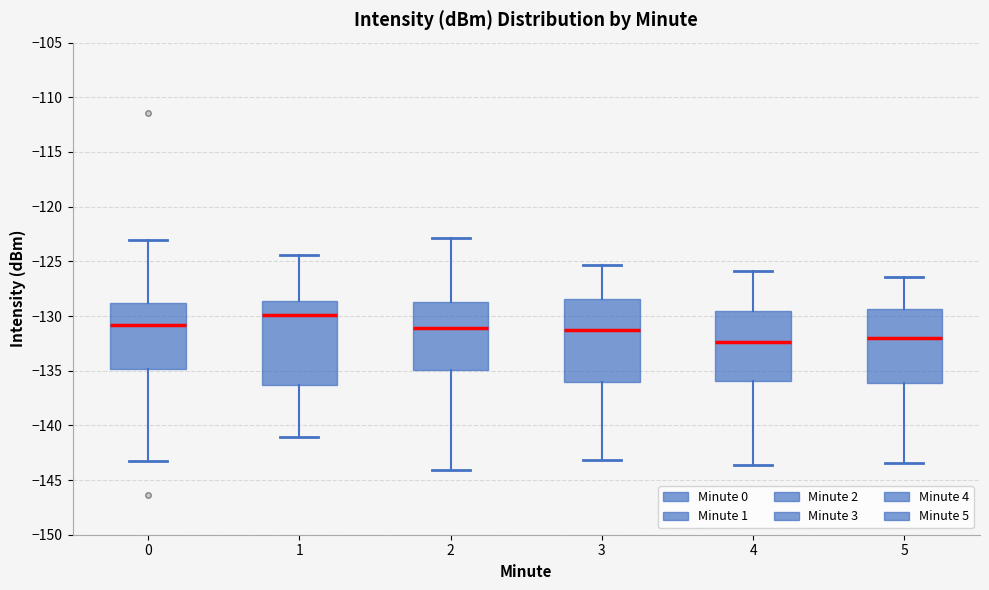

Reading left to right, transcribe this box plot: for each box, give where its median line is, the range the box spans, and where its two whiskers end, as read against the y-axis. The values are not printed on the chart, so give them approximately, as read against the axis.

0: median -131.0, box -135.0 to -129.0, whiskers -143.5 to -123.0
1: median -130.0, box -136.5 to -128.5, whiskers -141.0 to -124.5
2: median -131.0, box -135.0 to -128.5, whiskers -144.0 to -123.0
3: median -131.5, box -136.0 to -128.5, whiskers -143.0 to -125.5
4: median -132.5, box -136.0 to -129.5, whiskers -143.5 to -126.0
5: median -132.0, box -136.0 to -129.5, whiskers -143.5 to -126.5